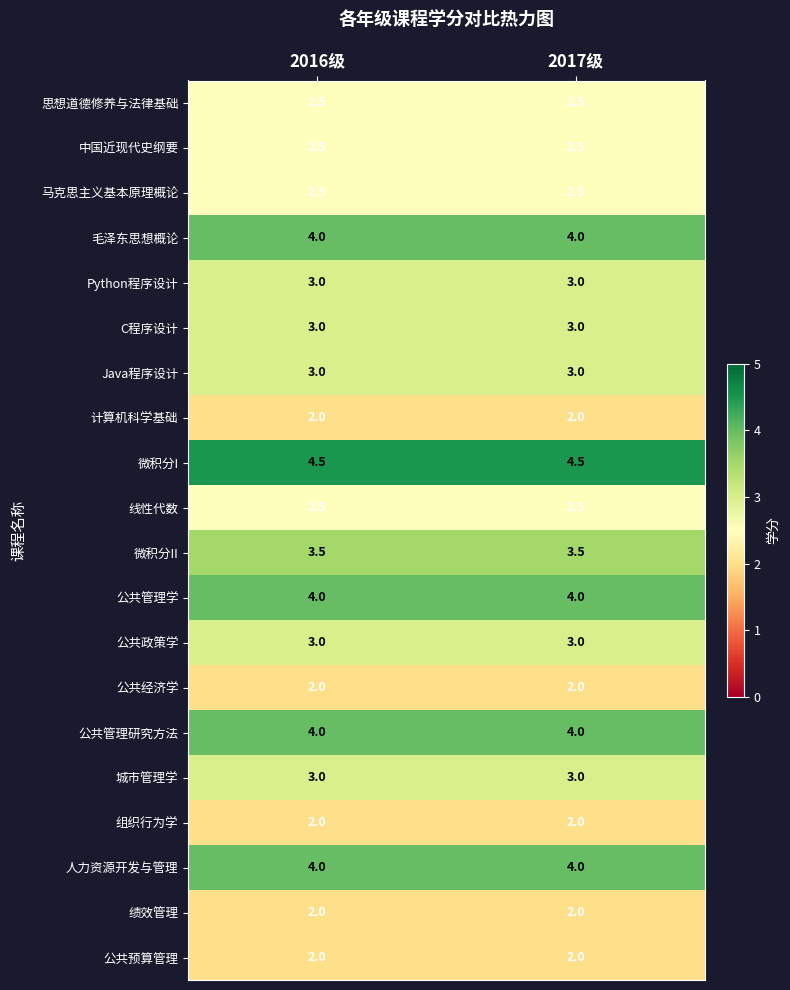

At how many categories does at least one series exceed 4?

2